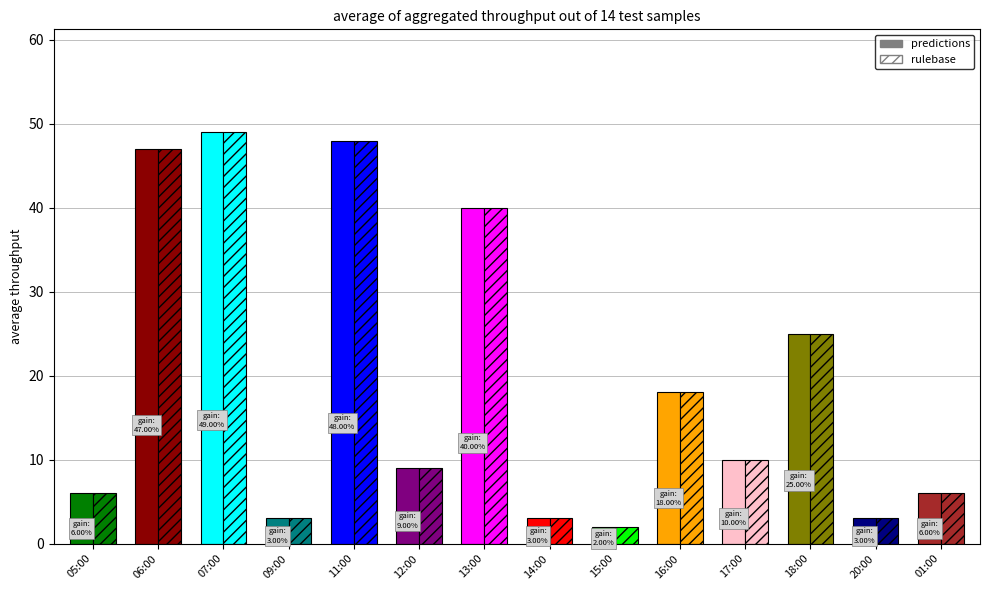

What is the label of the 7th bar from the left?

13:00